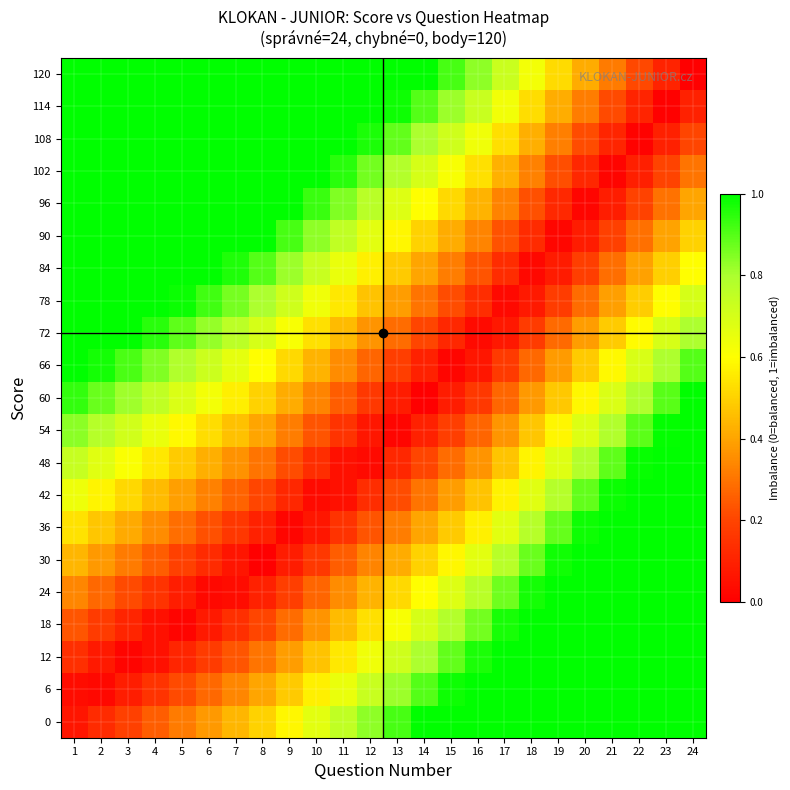

Between 5 and 8, which is larger?

8